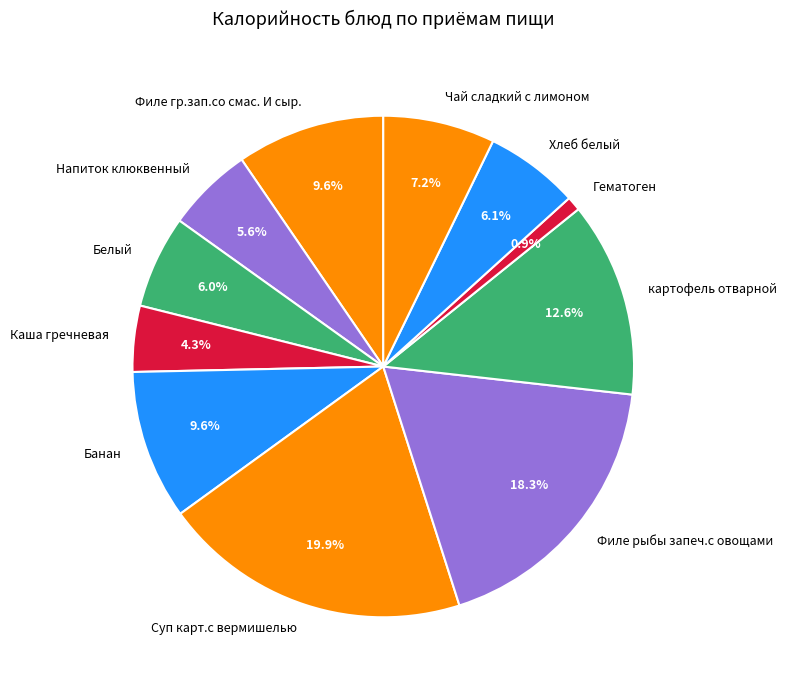

Approximately how many times larger is the value at картофель отварной compared to Хлеб белый?

2.1